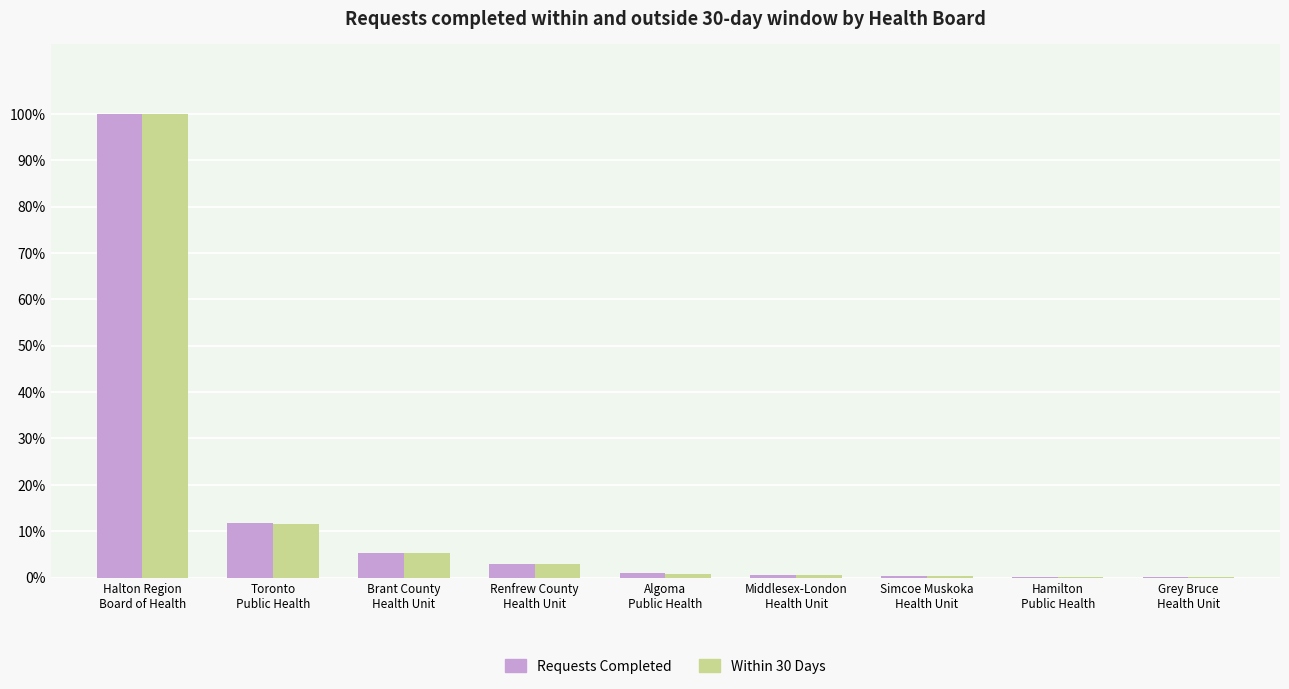

What is the sum of all Within 30 Days values?

121.9